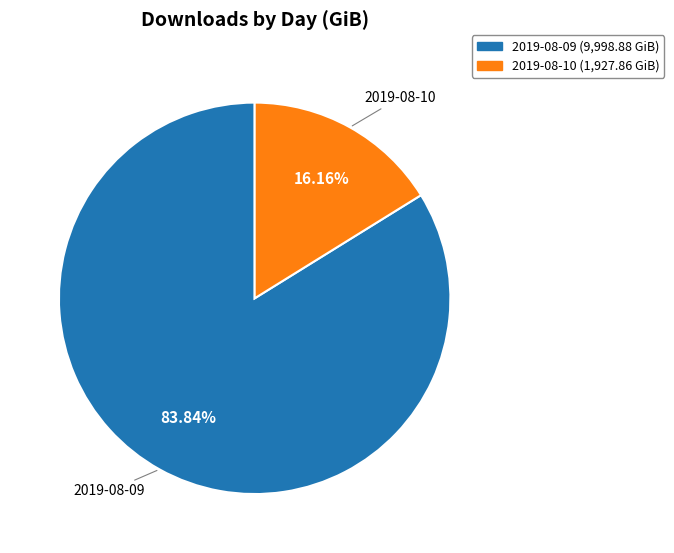

How much of the chart is everything except 2019-08-10?

83.8%